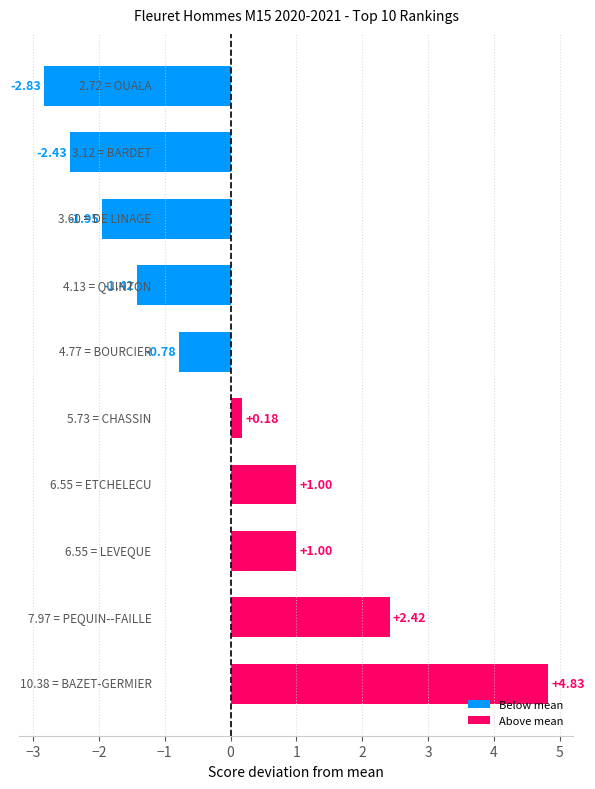

What is the difference between the maximum and minimum values?

7.7